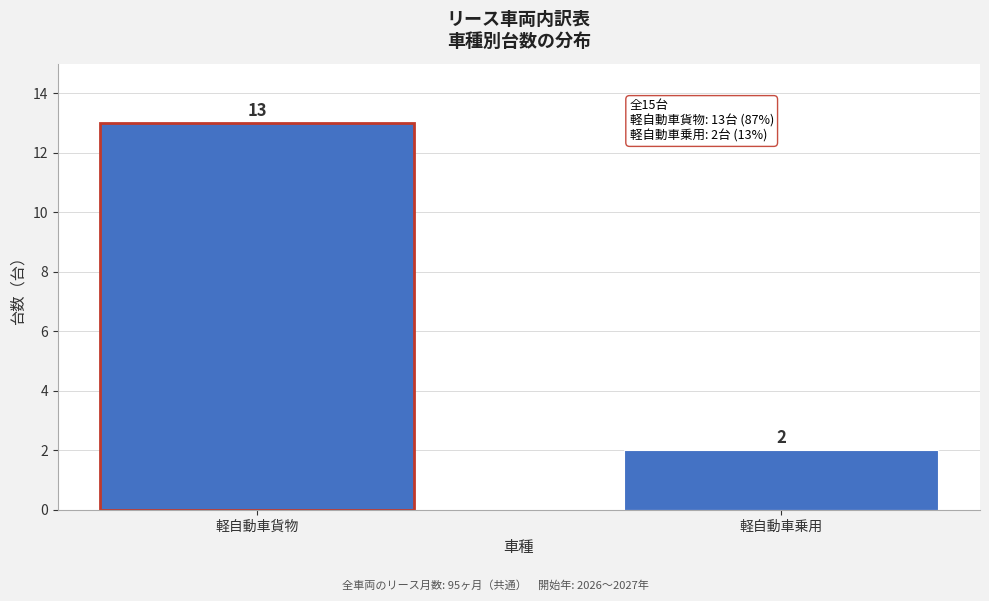

Reading left to right, what are all the values shown in this chart?

13	2